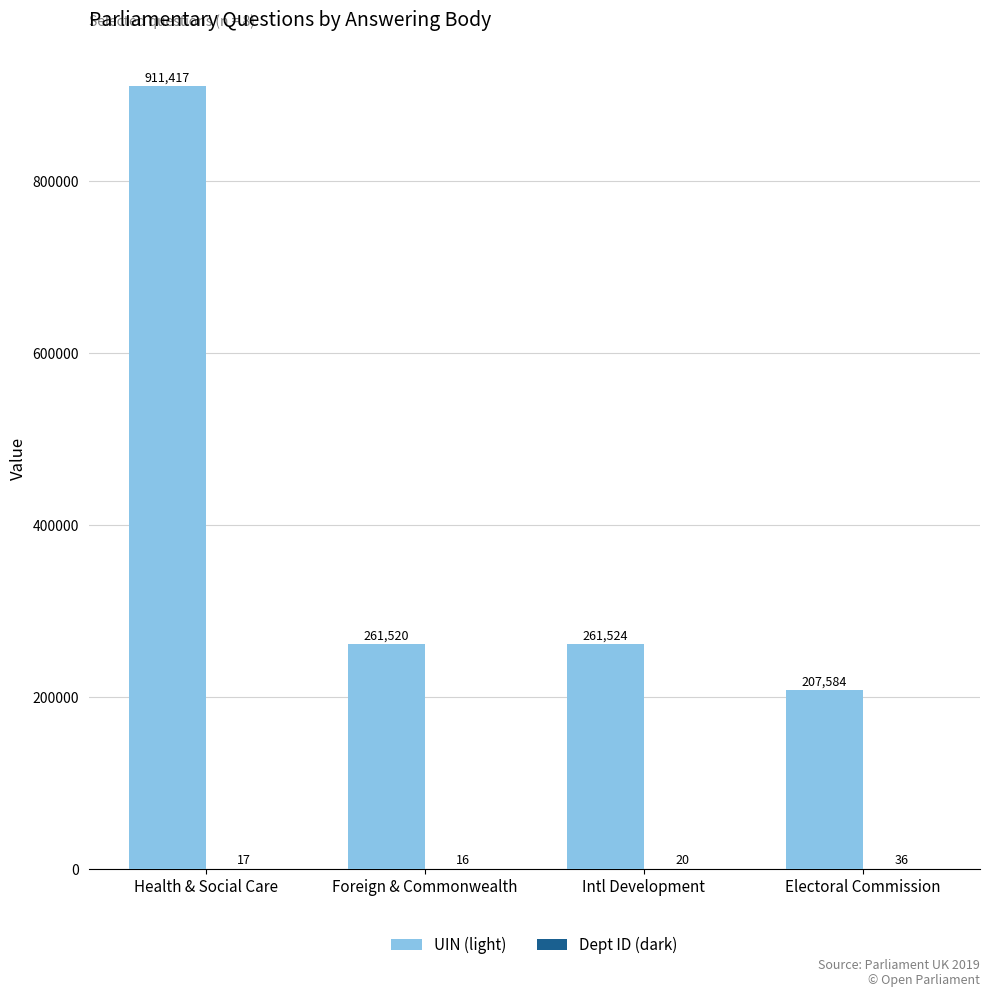

The value of UIN (light) at Health & Social Care is 911417. True or false?

True